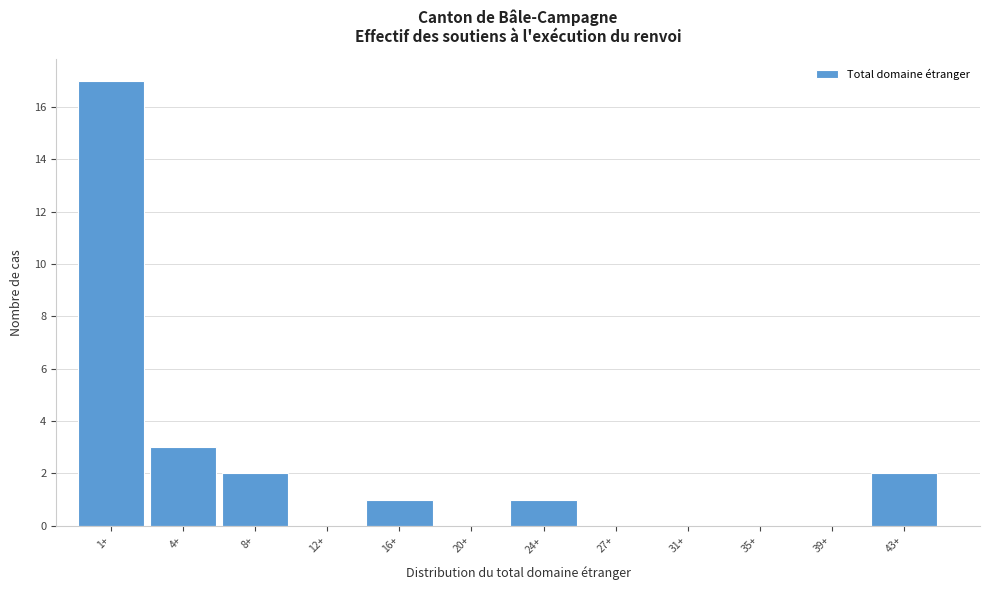

Reading left to right, transcribe all the data shown in this chart.

1+=17	4+=3	8+=2	12+=0	16+=1	20+=0	24+=1	27+=0	31+=0	35+=0	39+=0	43+=2